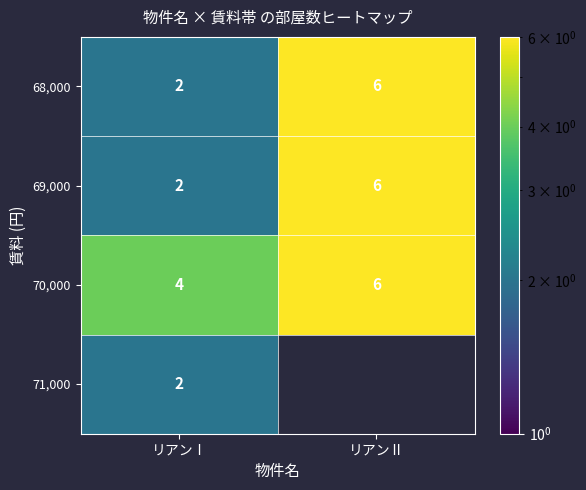

Which category has the highest value across all series?

リアンⅡ